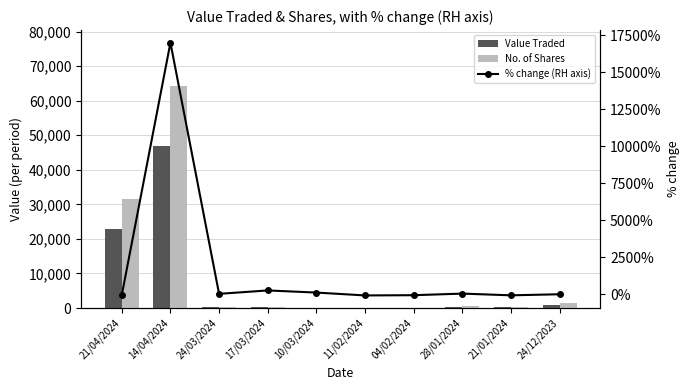

Rank the series at 21/04/2024 from lowest to highest value.

% change (RH axis), Value Traded, No. of Shares